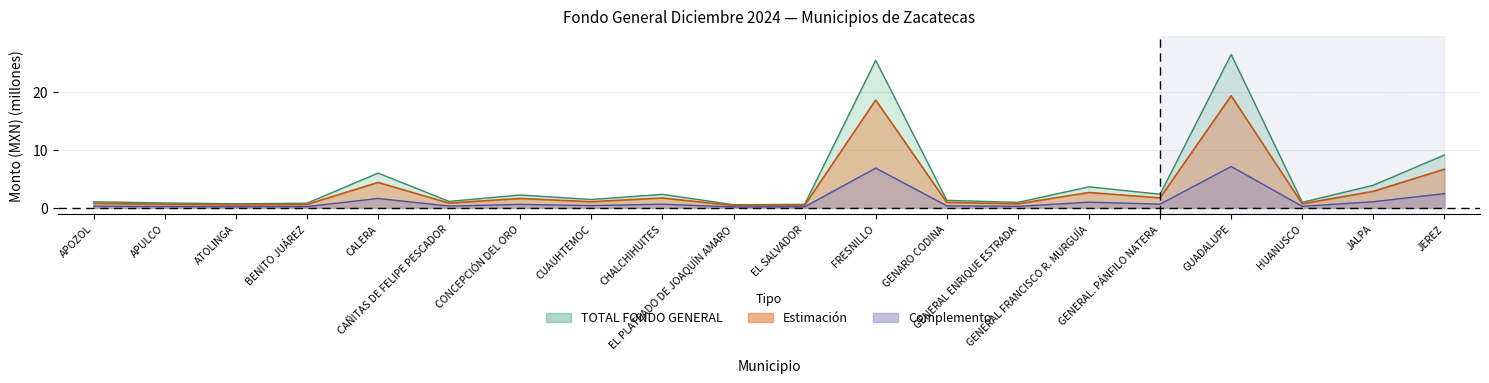

How many interior local peaks does the TOTAL FONDO GENERAL series have?

6